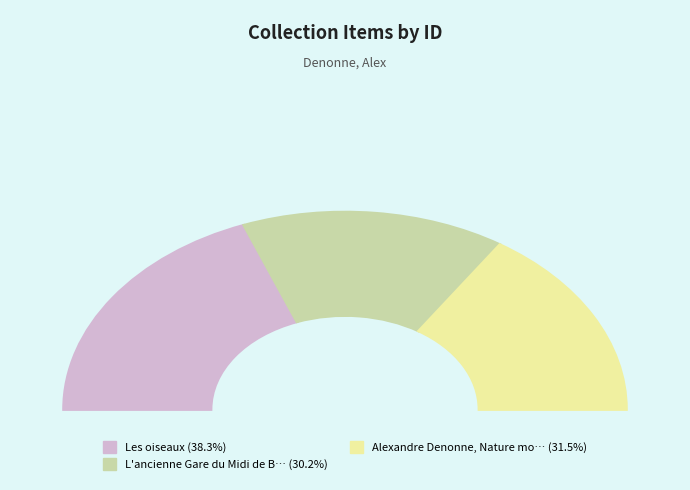

What portion of the pie excludes L'ancienne Gare du Midi de Bruxelles?

69.8%